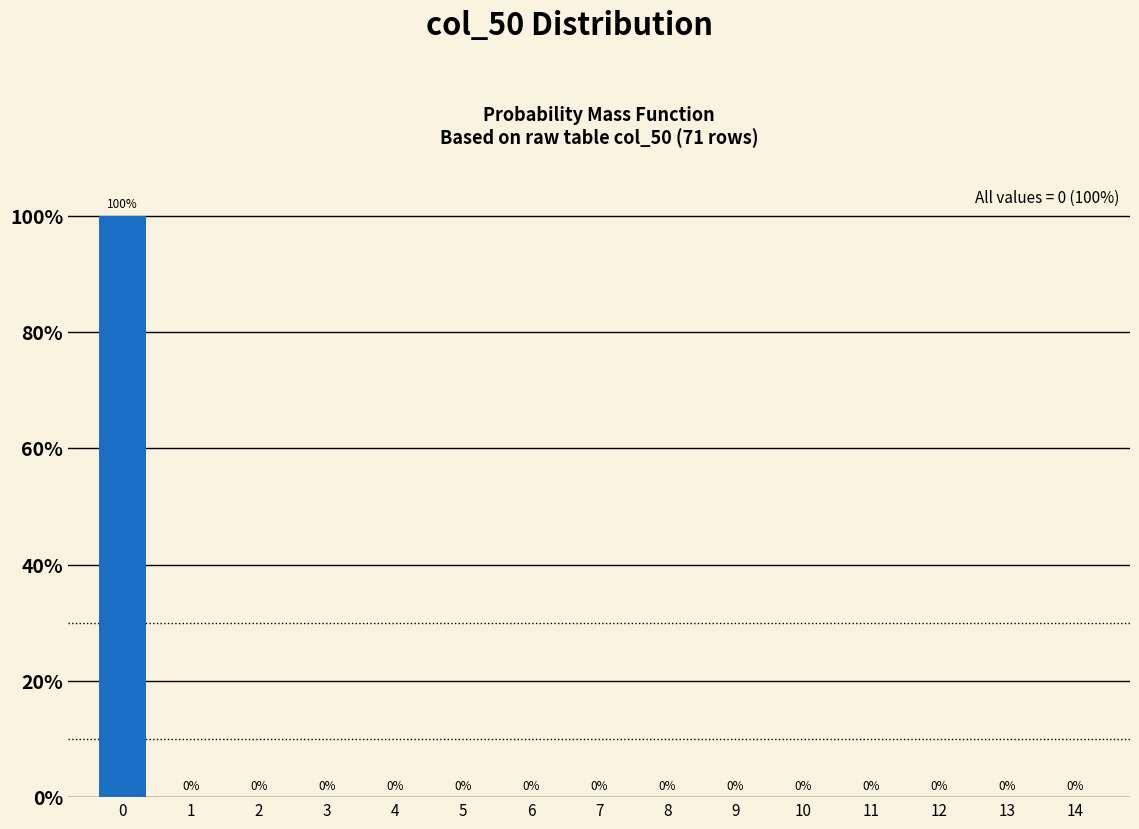

Reading right to left, extract all data points from this chart.

14=0	13=0	12=0	11=0	10=0	9=0	8=0	7=0	6=0	5=0	4=0	3=0	2=0	1=0	0=100